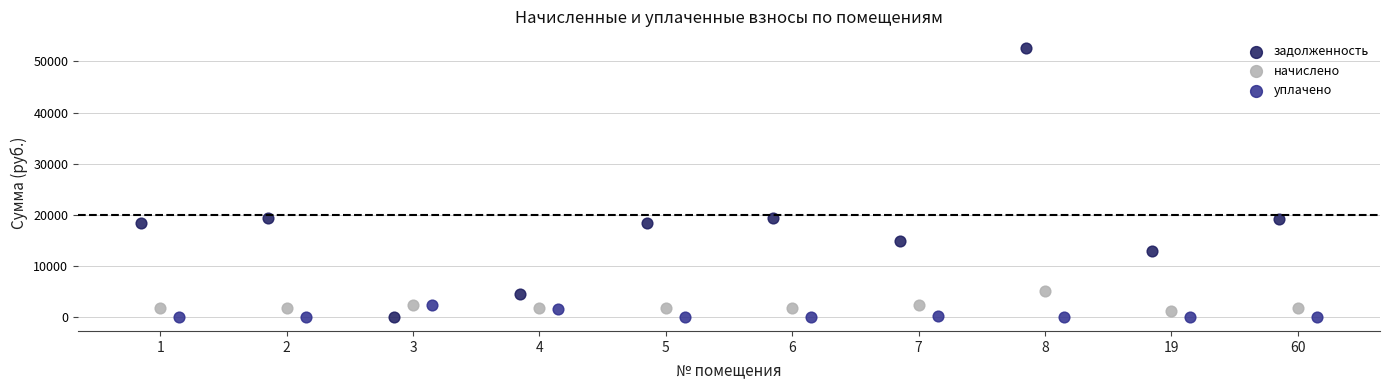

Which series contains the highest Y value?

задолженность